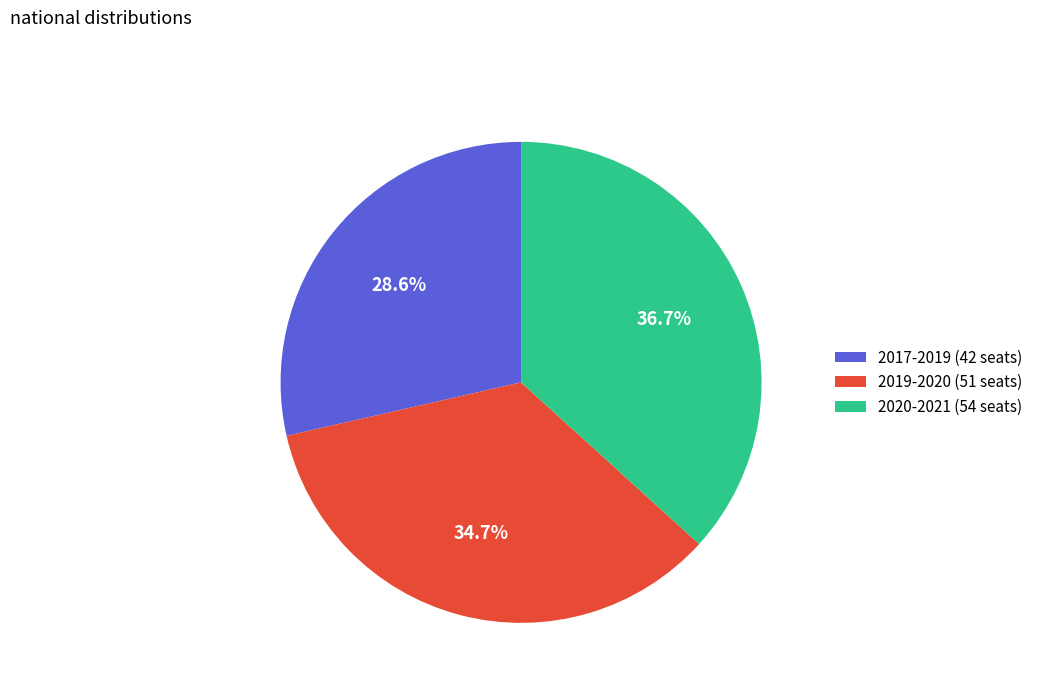

Does any single category account for the majority?

No